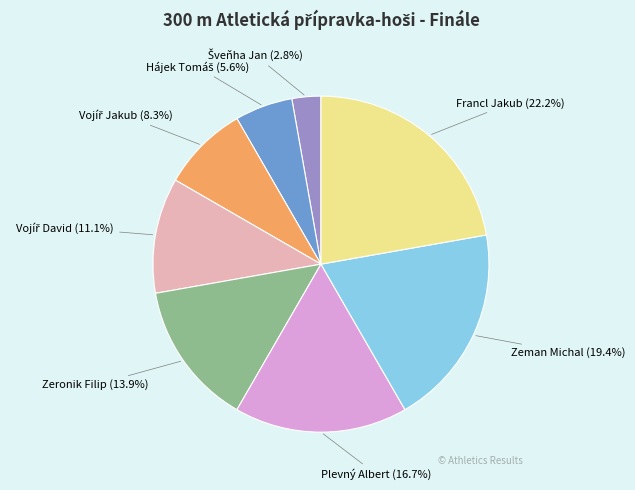

Does Zeronik Filip account for over 50% of the chart?

No